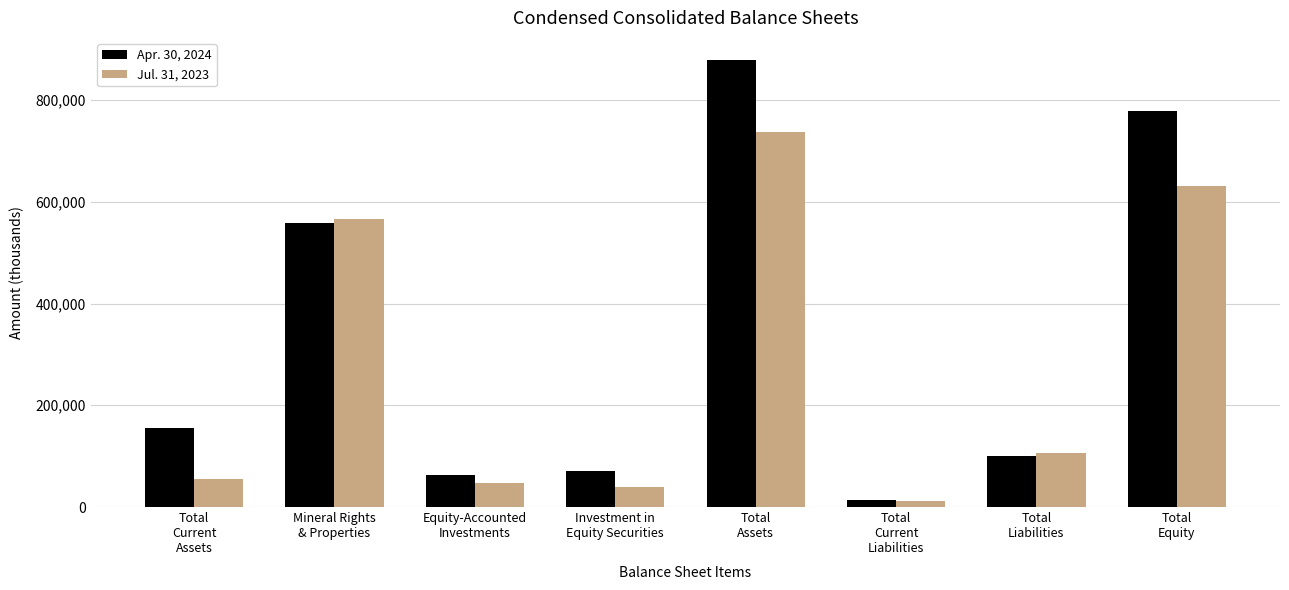

Reading left to right, list all the values displayed in this chart.

Apr. 30, 2024: Total
Current
Assets=155474	Mineral Rights
& Properties=558436	Equity-Accounted
Investments=62548	Investment in
Equity Securities=71343	Total
Assets=878268	Total
Current
Liabilities=14312	Total
Liabilities=99628	Total
Equity=778640
Jul. 31, 2023: Total
Current
Assets=55205	Mineral Rights
& Properties=565560	Equity-Accounted
Investments=48110	Investment in
Equity Securities=38656	Total
Assets=737589	Total
Current
Liabilities=12194	Total
Liabilities=105762	Total
Equity=631827